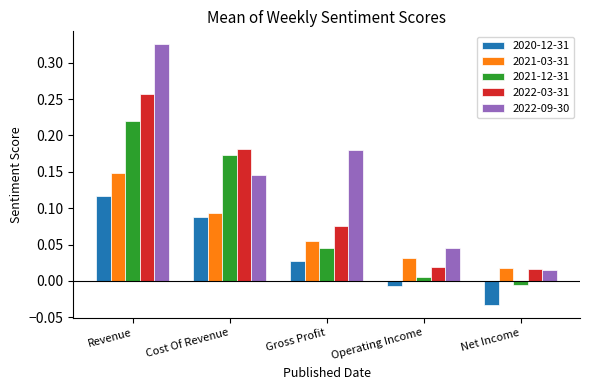

At which category does the chart reach its peak across all series?

Revenue